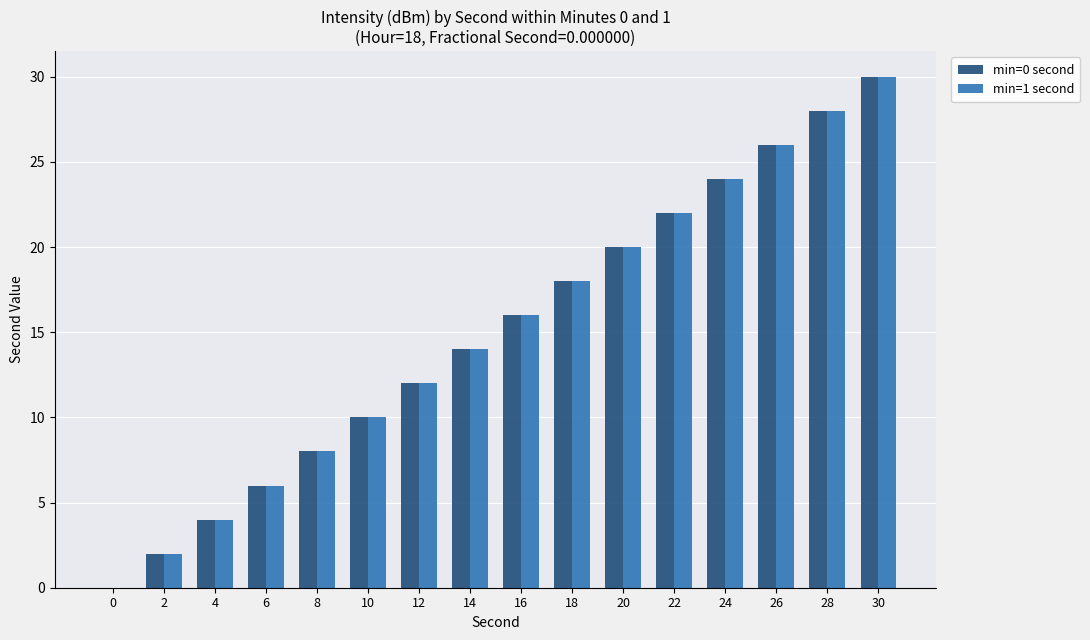

Is it true that min=0 second equals 26 at 26?

True